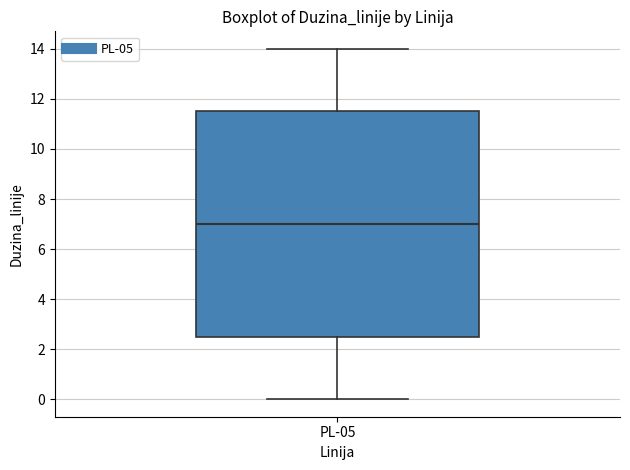

Transcribe this box plot: give where the median line is, the range the box spans, and where the two whiskers end, as read against the y-axis. The values are not printed on the chart, so give them approximately, as read against the axis.

median 7.0, box 2.6 to 11.6, whiskers 0.0 to 14.0